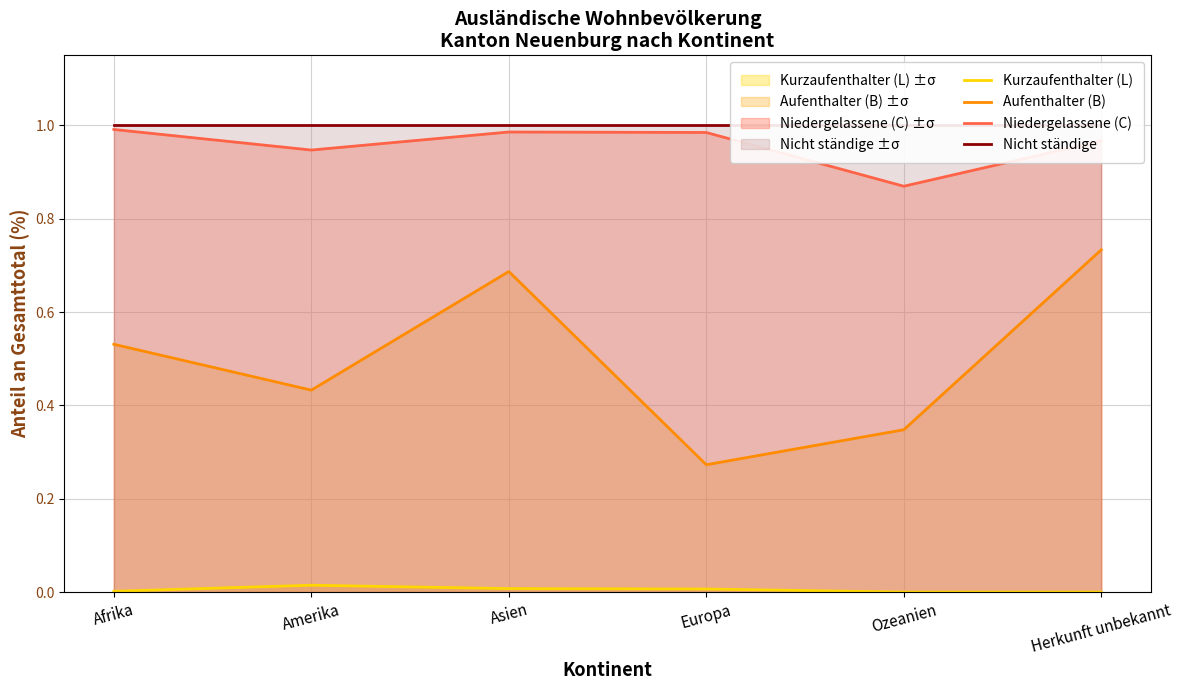

Where is Kurzaufenthalter (L) nearest to the value 0?

Ozeanien